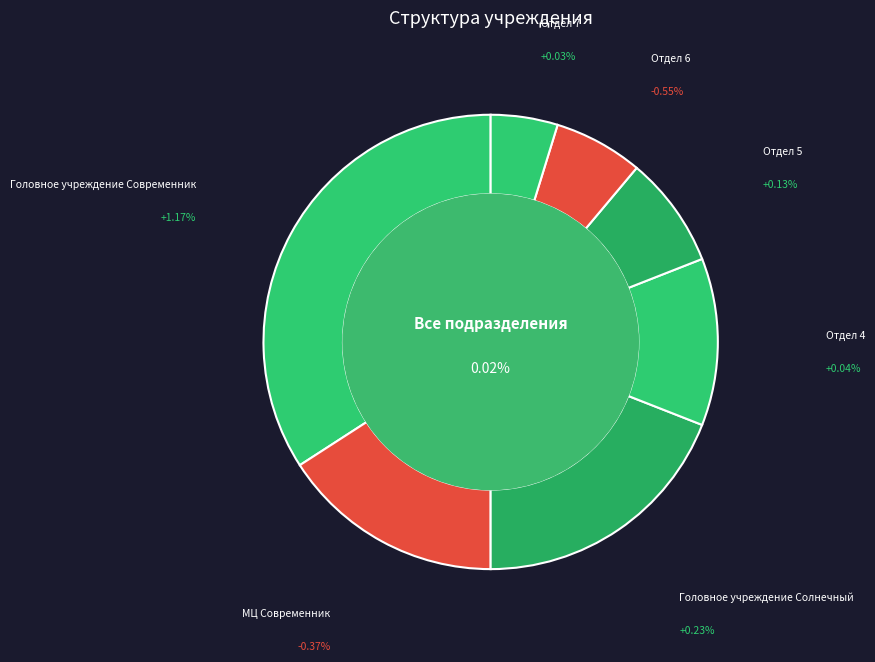

What percentage is the МЦ Современник slice, to the nearest percent?

16%